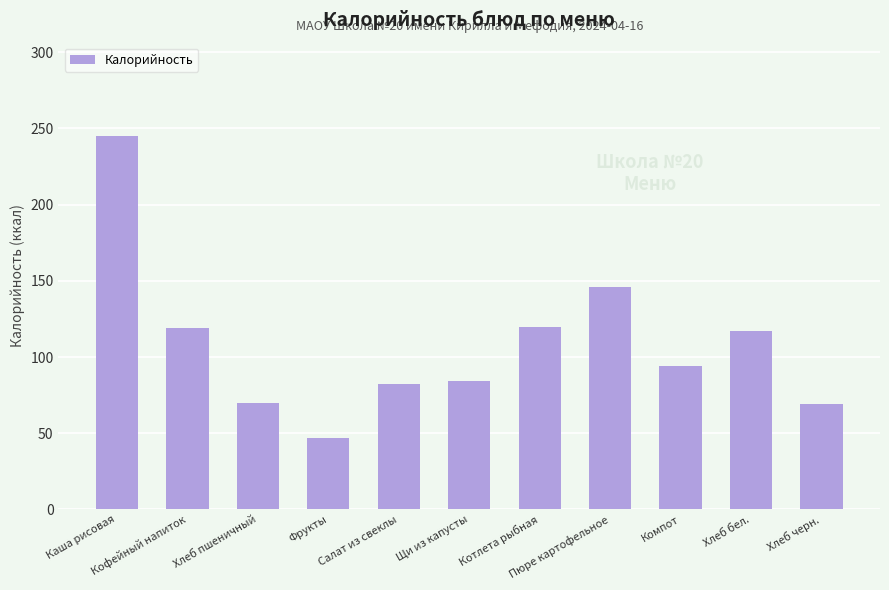

What is the ratio of the value at Компот to the value at Фрукты?

2.0